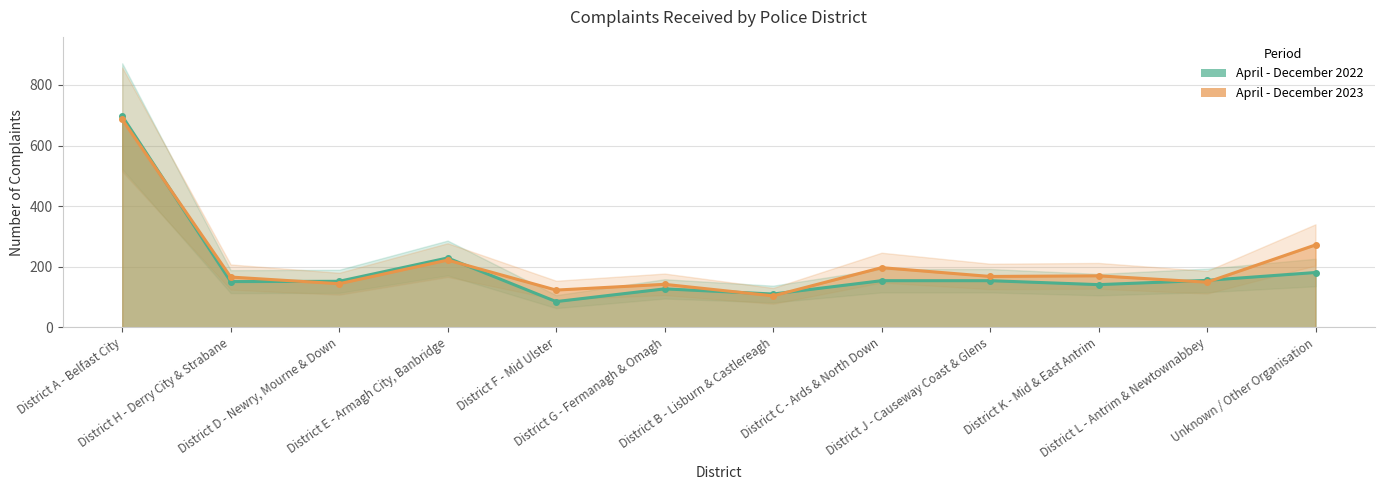

What is the label of the 11th point from the right?

District H - Derry City & Strabane